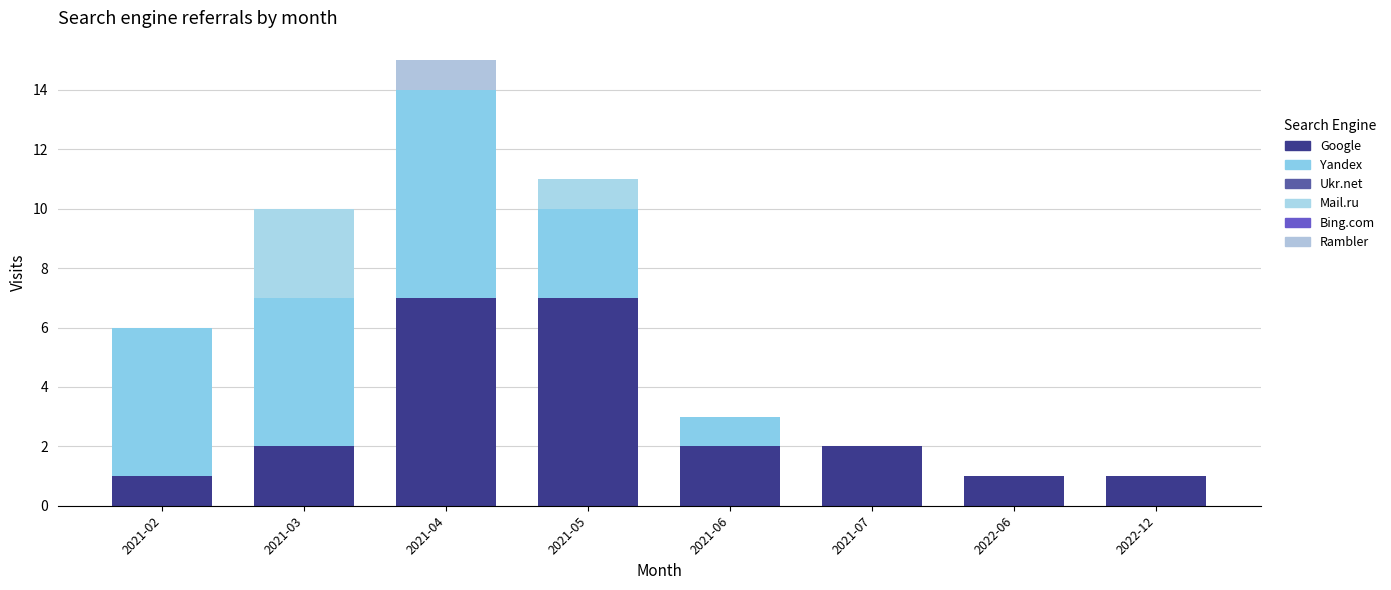

Count the number of categories in the chart.

8